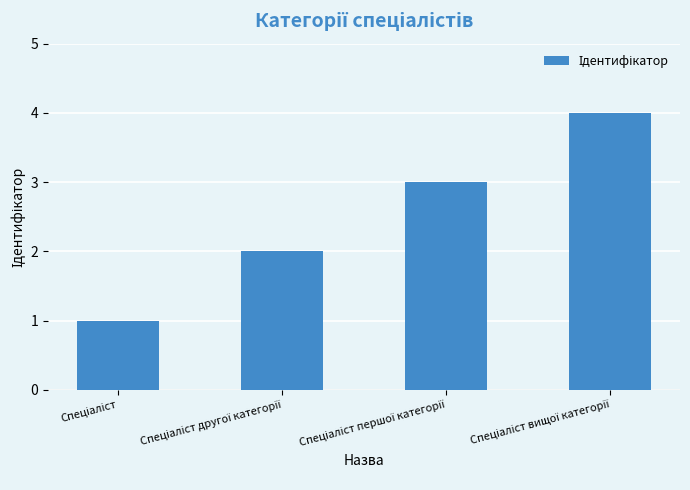

What is the greatest value displayed?

4